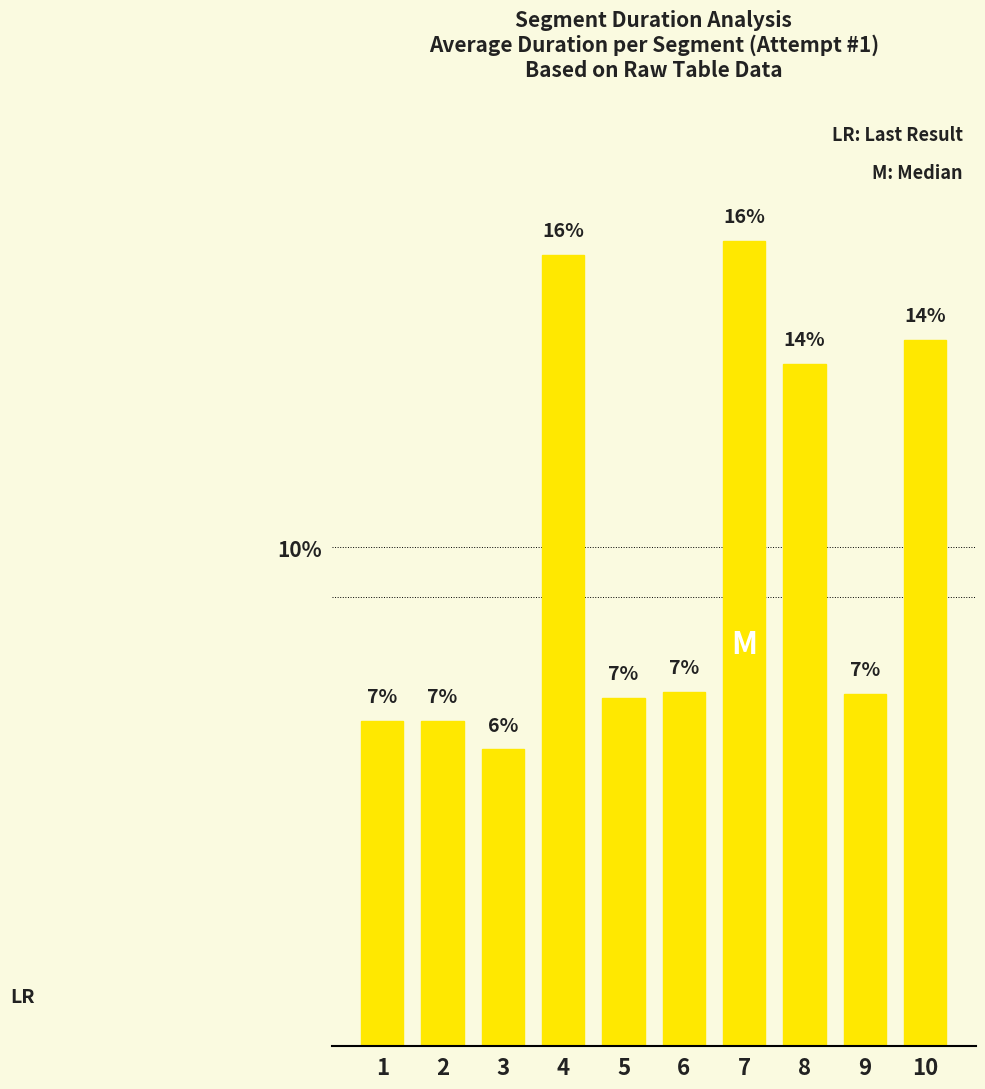

Is it true that the value at 8 is 13.7?

True